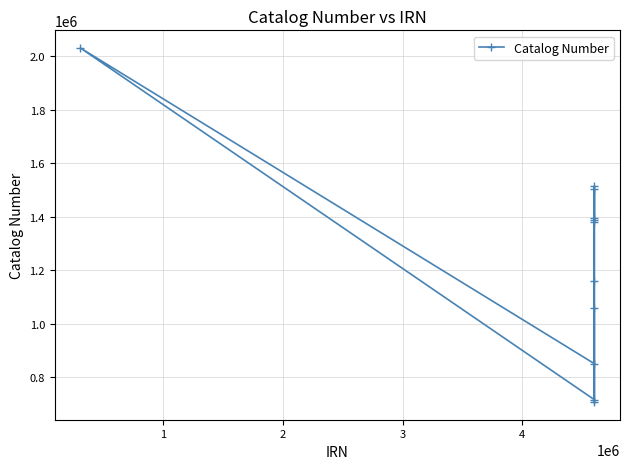

What is the maximum value shown in the chart?

2030220